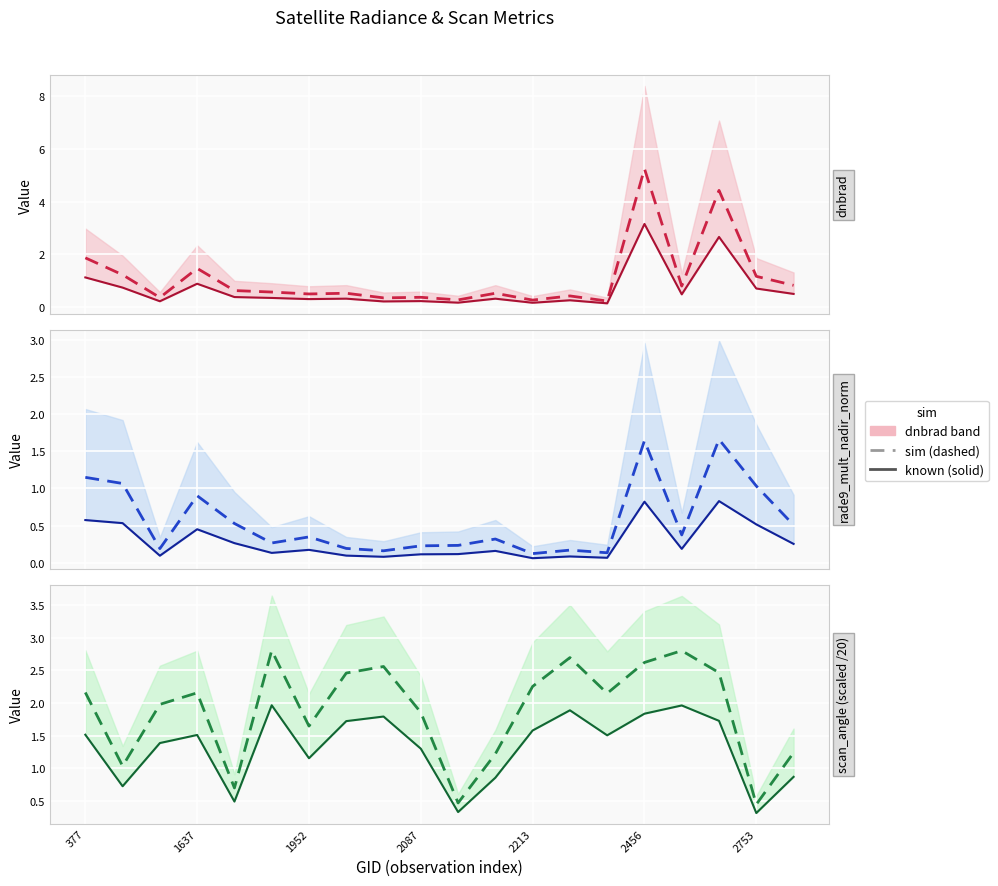

How many lines are shown in the chart?

6